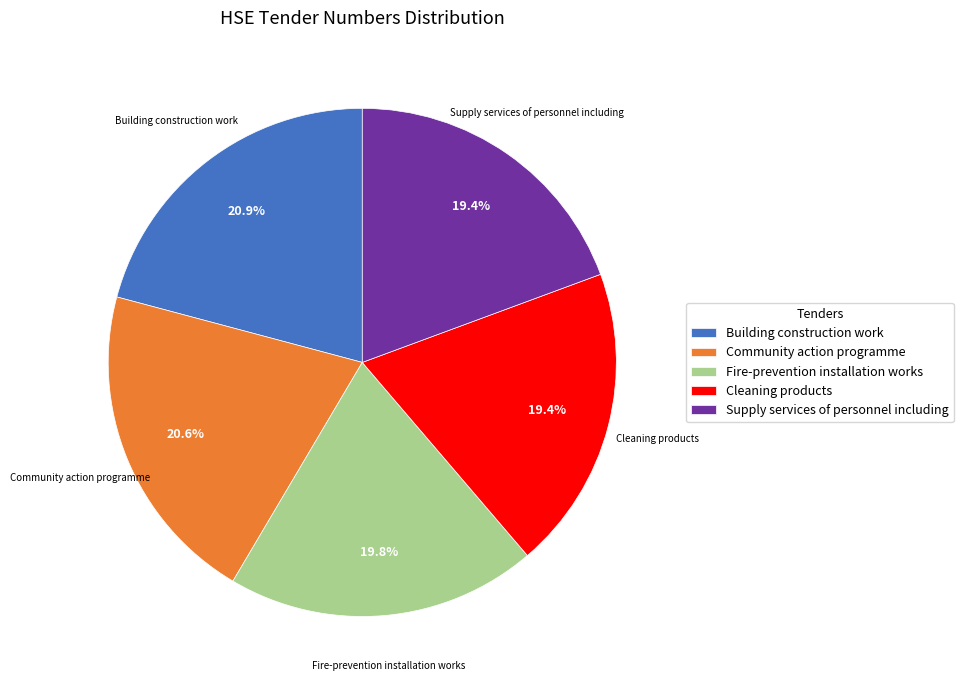

Is the sum of Building construction work and Community action programme greater than half?

No